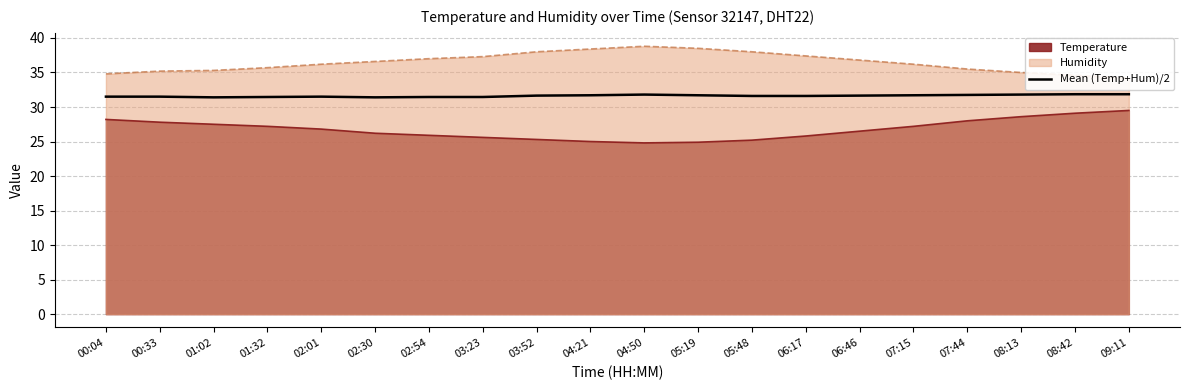

How many lines are shown in the chart?

1